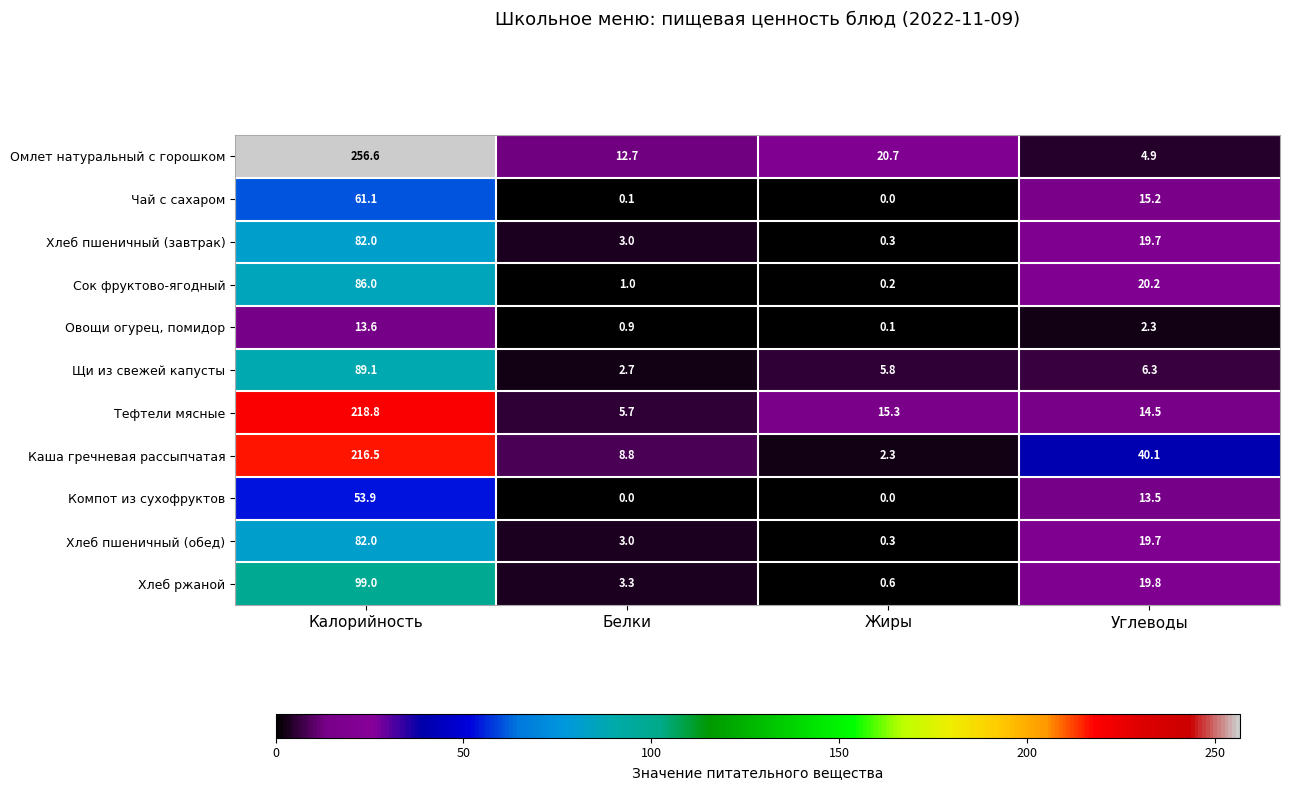

What is the difference between the maximum and second lowest values in the Овощи огурец, помидор series?

12.7